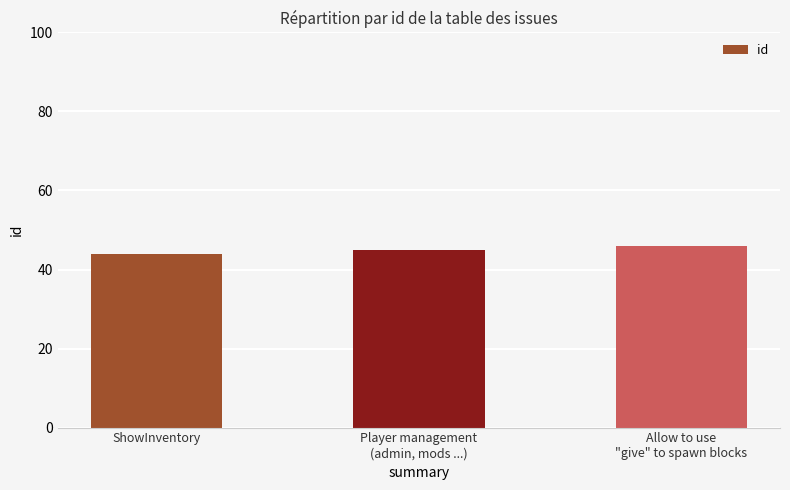

What is the label of the 2nd bar from the right?

Player management
(admin, mods ...)